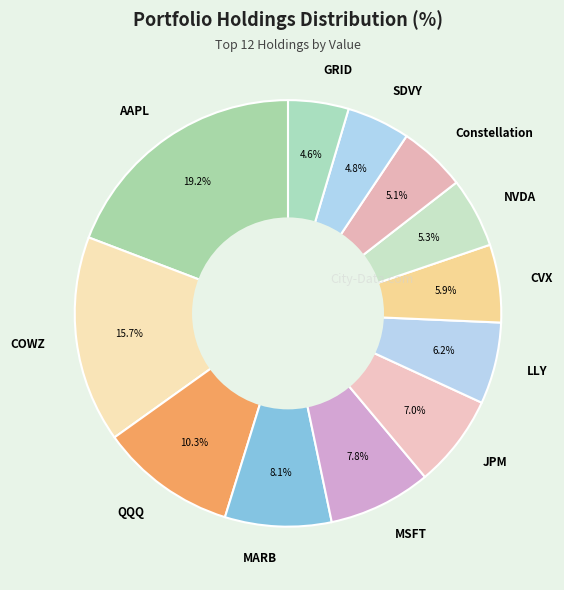

Which has a higher value, MSFT or JPM?

MSFT